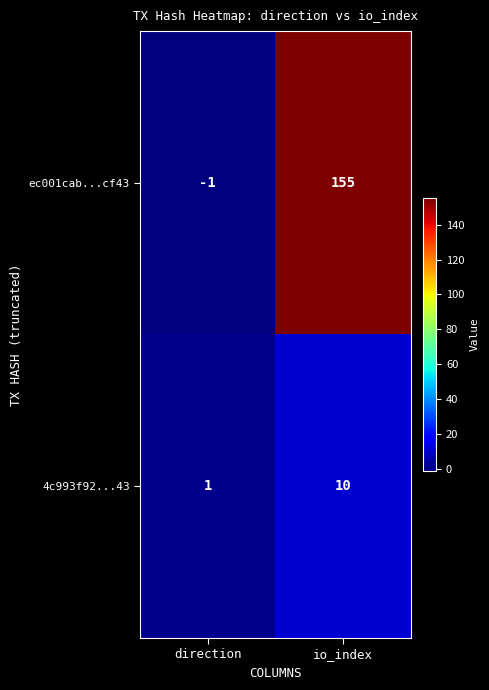

Which series has the widest spread of values?

ec001cab...cf43